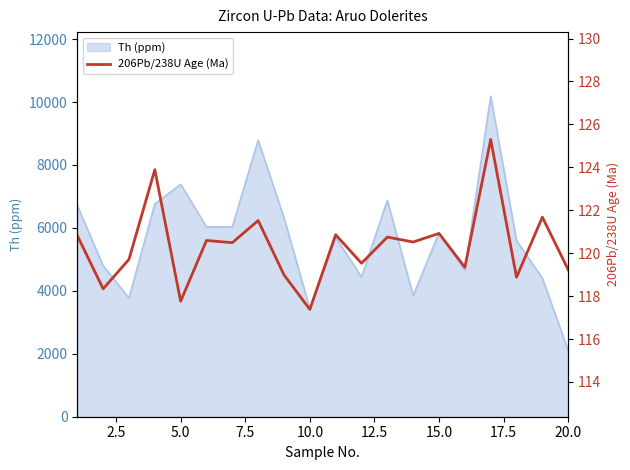

What is the maximum value for Th (ppm)?

10185.5